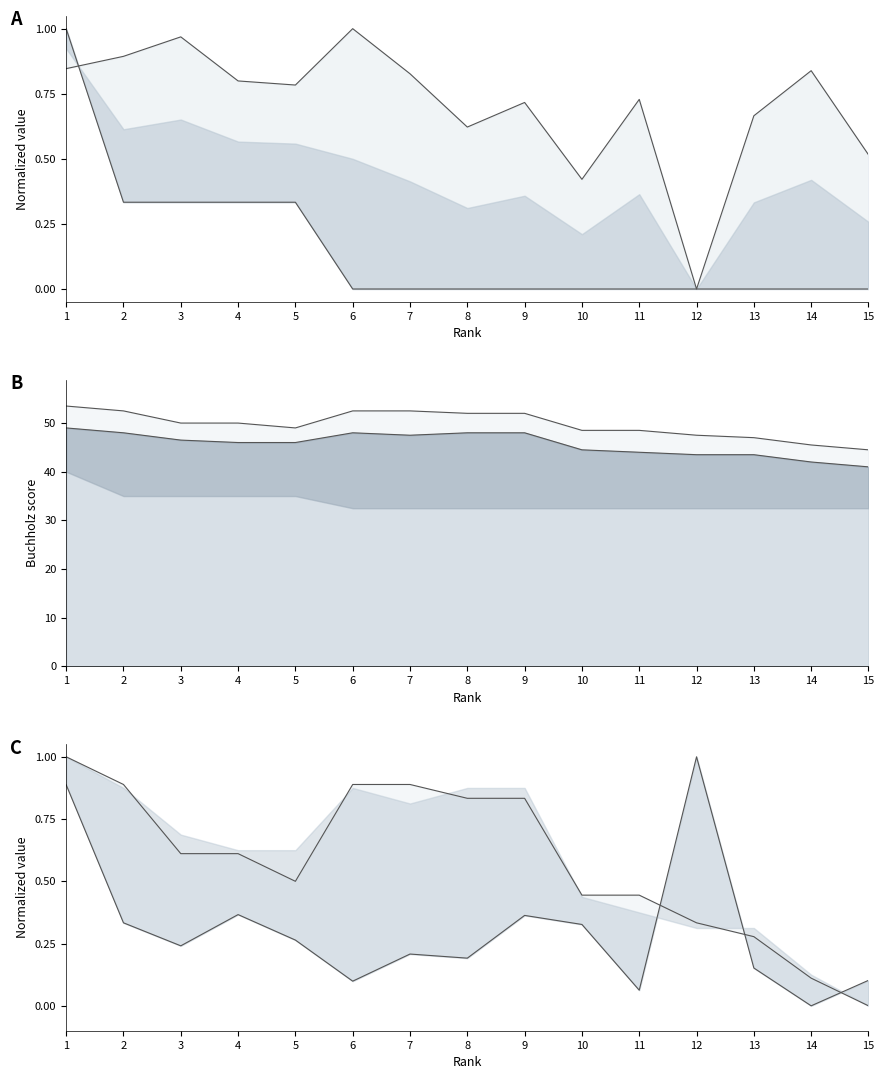

List the labels in order of Buchholz1 value, smallest first.

15, 14, 13, 12, 10, 11, 5, 3, 4, 8, 9, 2, 6, 7, 1